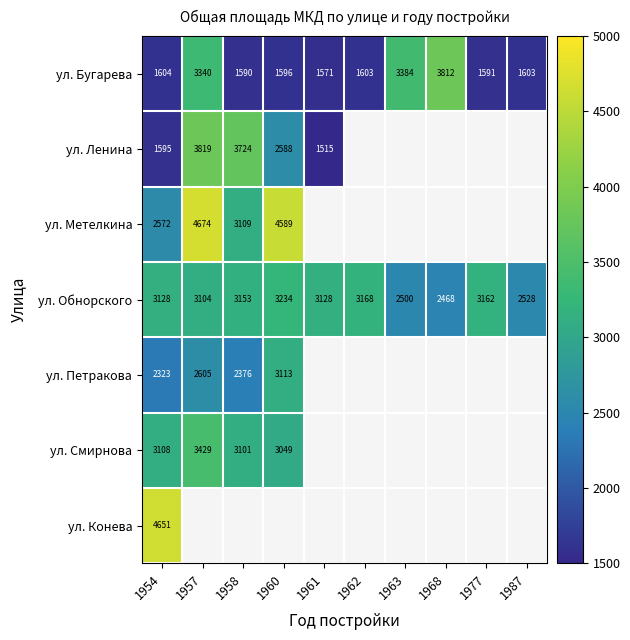

What is the difference between the highest and lowest values at 1954?

3056.0